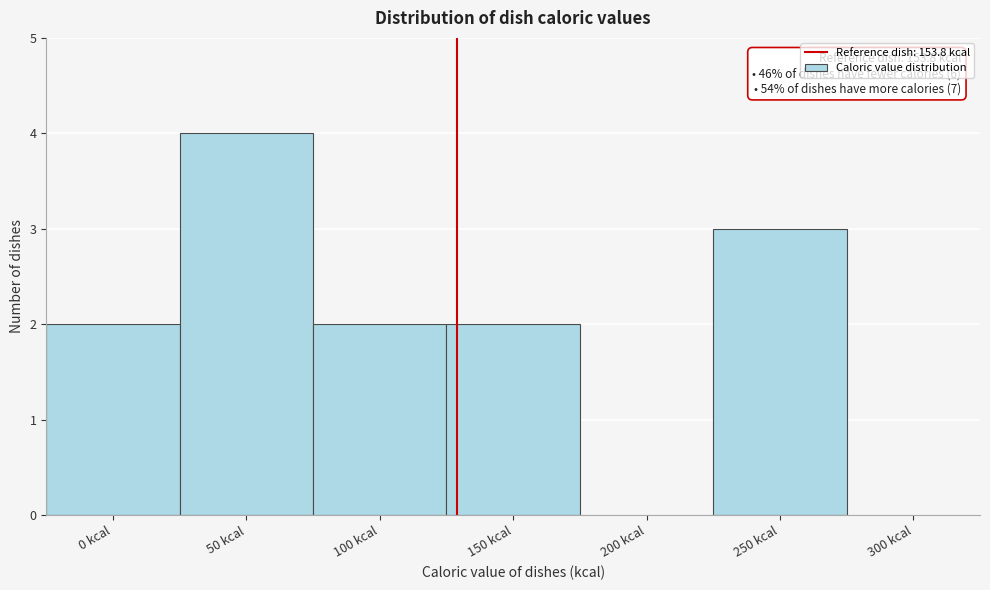

Reading right to left, transcribe all the data shown in this chart.

300 kcal=0	250 kcal=3	200 kcal=0	150 kcal=2	100 kcal=2	50 kcal=4	0 kcal=2